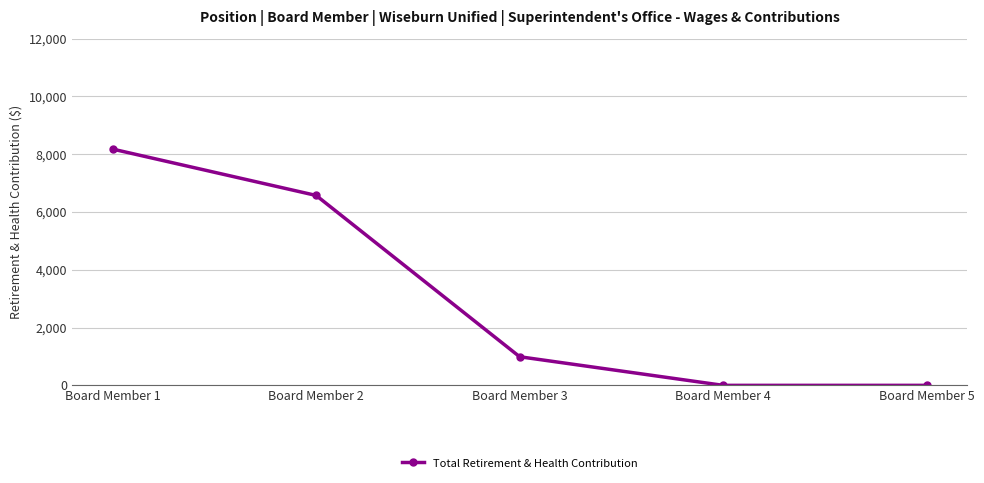

Count the number of data series in this chart.

1